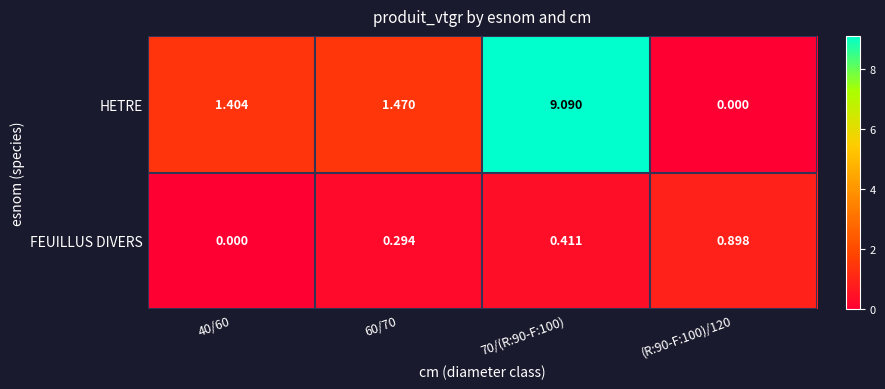

Which series has the widest spread of values?

HETRE